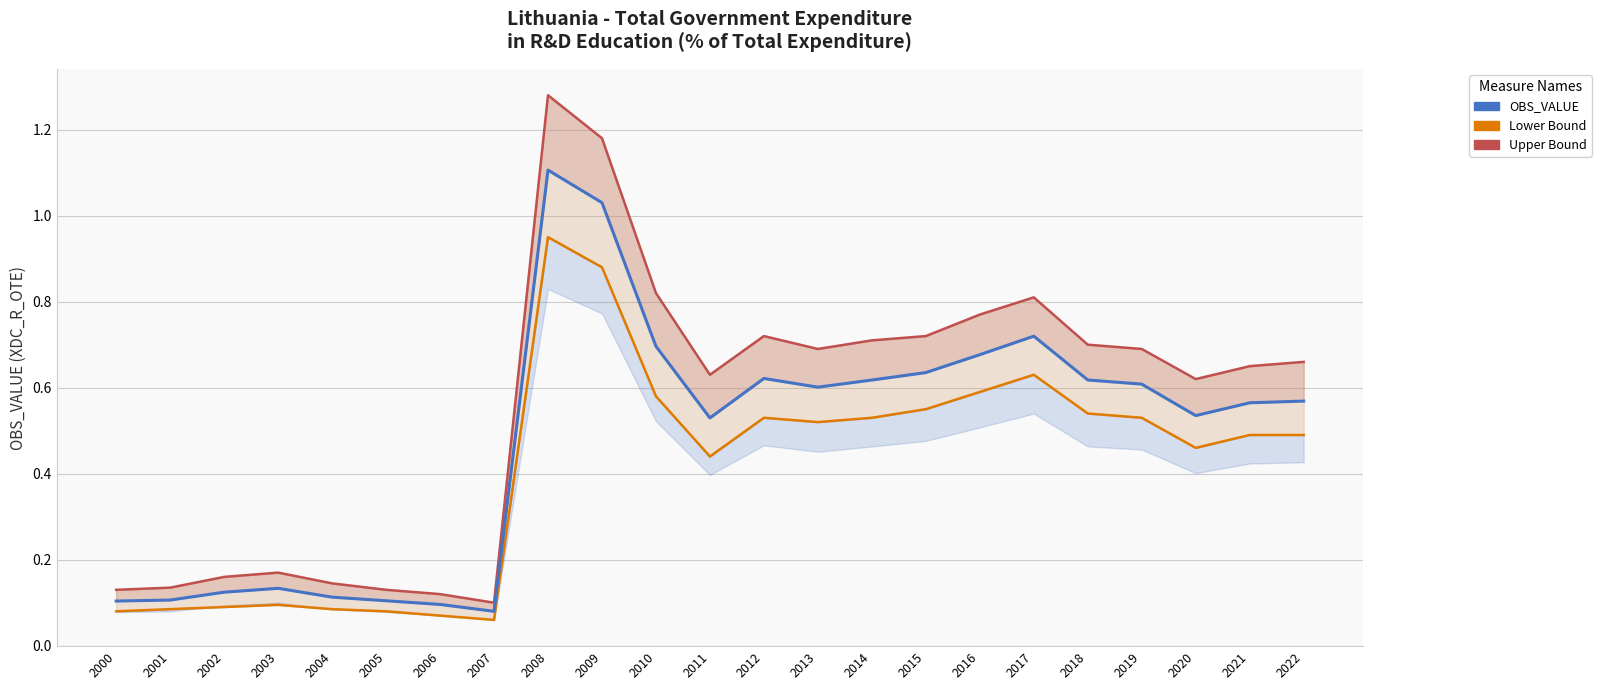

What are all the series names shown in the legend?

OBS_VALUE, Upper Bound, Lower Bound